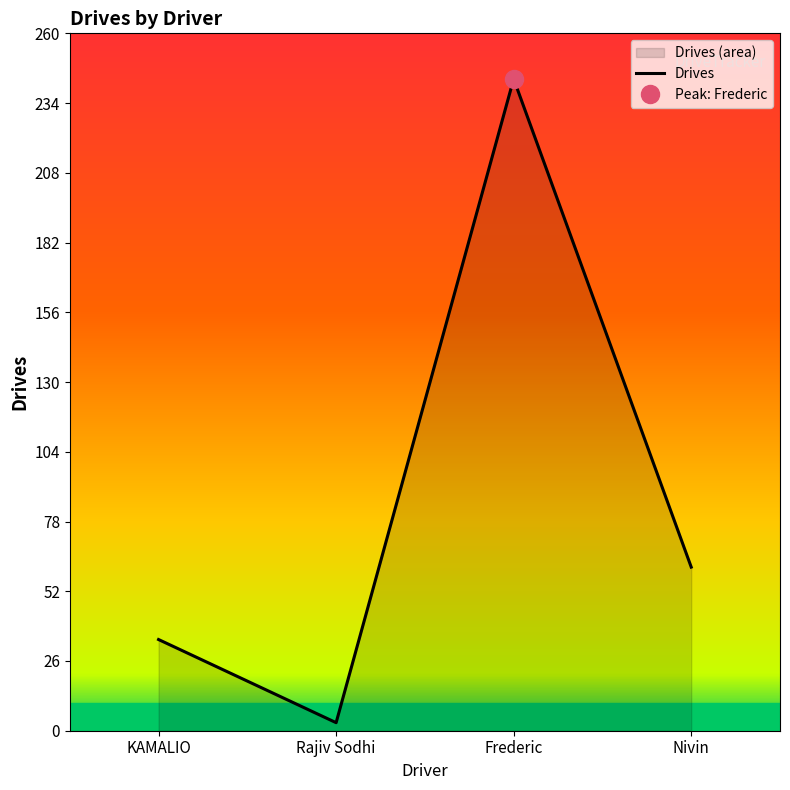

Does the chart display data point markers on the line(s)?

No